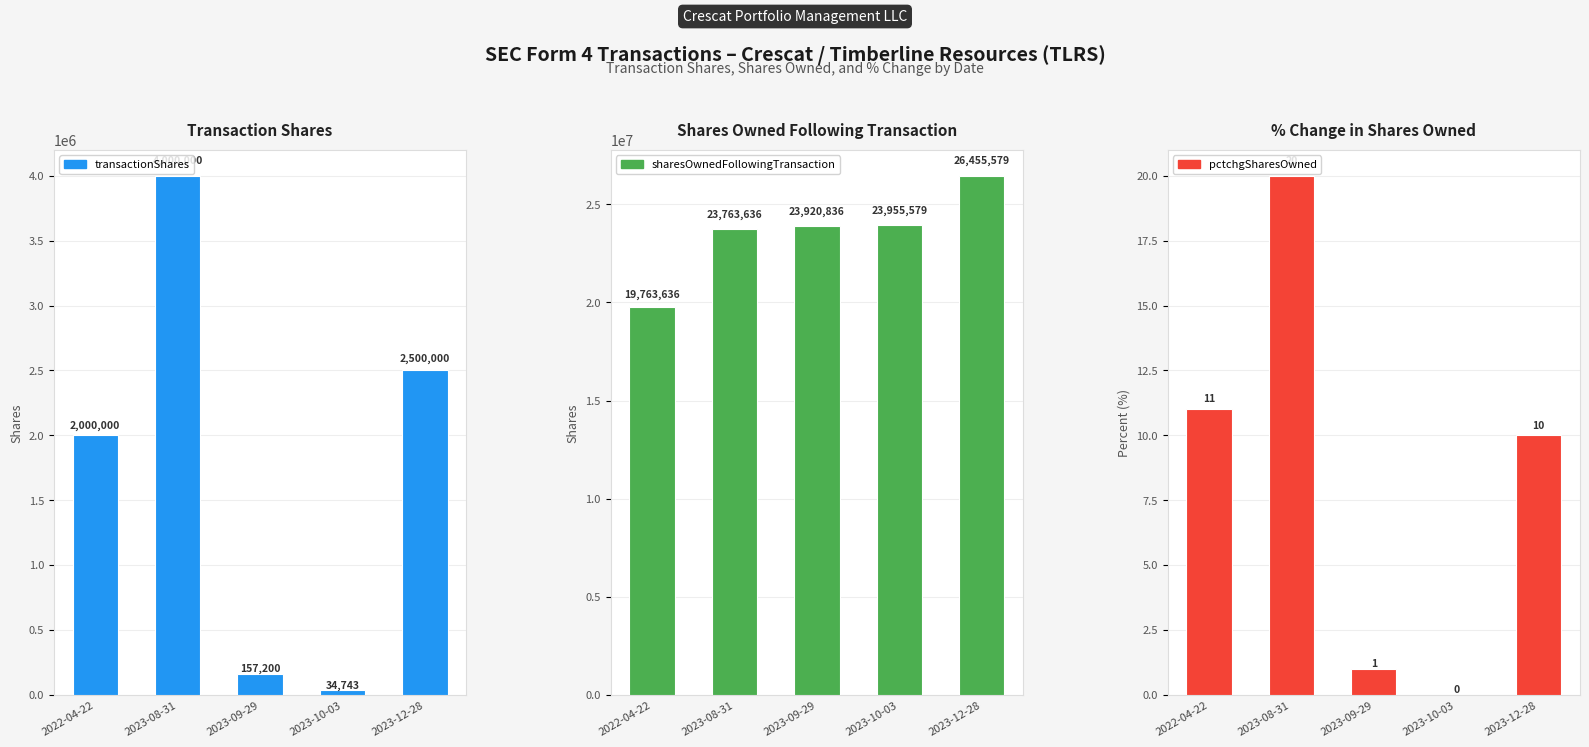

At which label does sharesOwnedFollowingTransaction first exceed 23920836?

2023-10-03